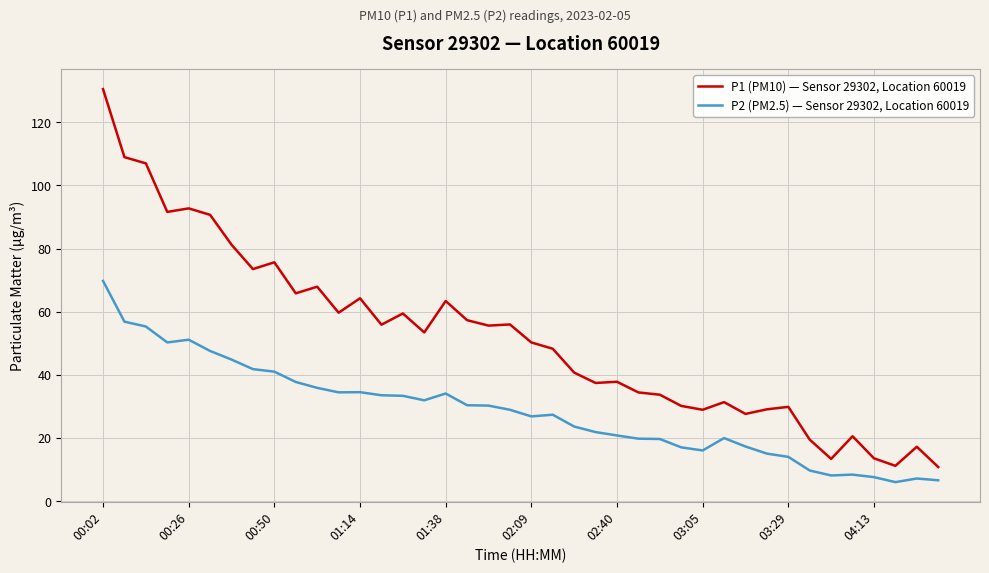

What is the maximum value for P2 (PM2.5) — Sensor 29302, Location 60019?

69.8